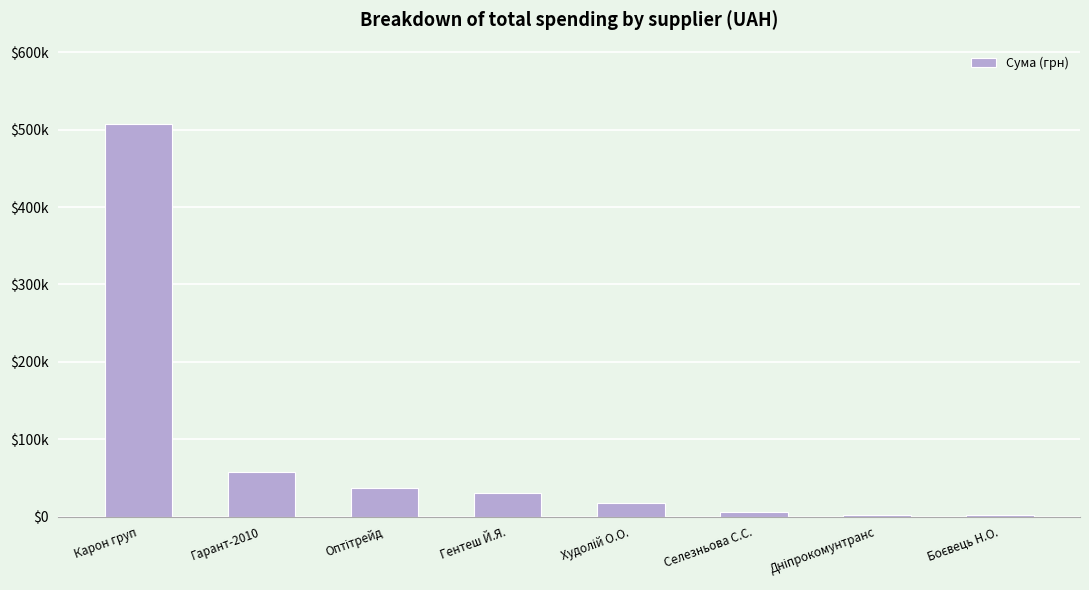

At which category does the chart reach its peak across all series?

Карон груп